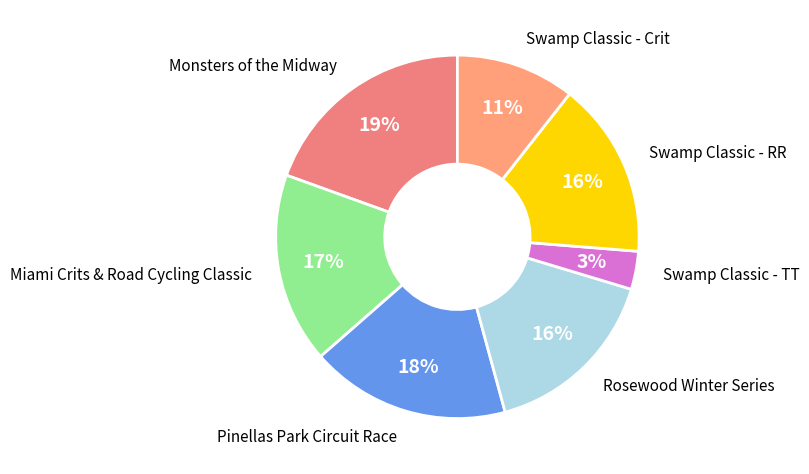

Which has a higher value, Swamp Classic - TT or Swamp Classic - RR?

Swamp Classic - RR